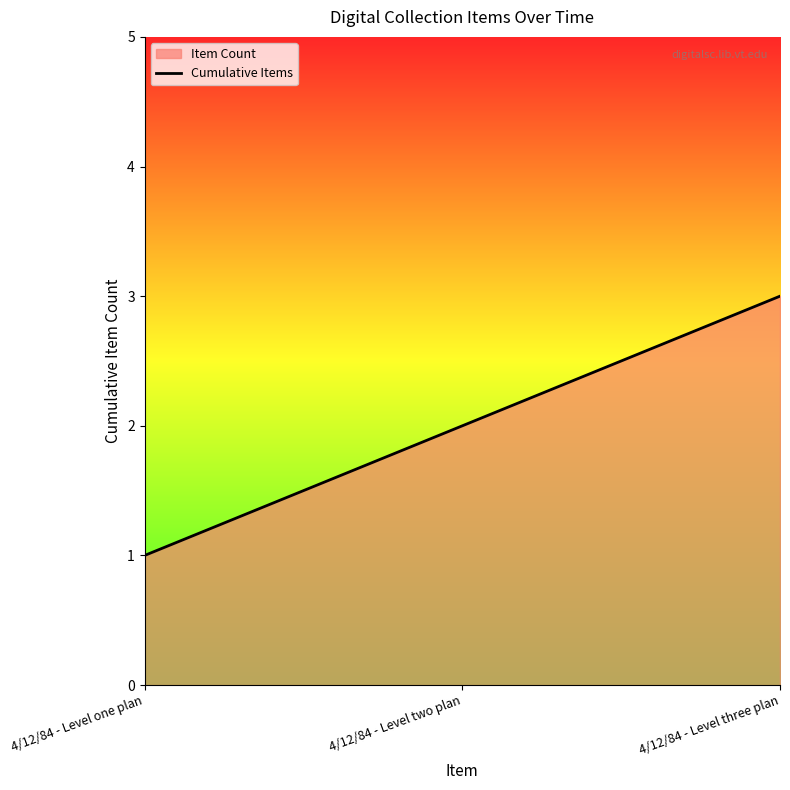

At which label does the data first exceed 2?

4/12/84 - Level three plan